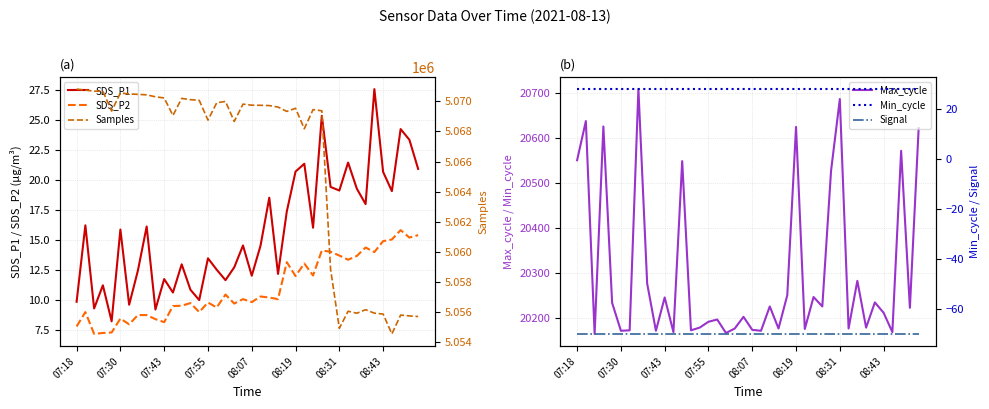

True or false: SDS_P2 and SDS_P1 intersect in this chart.

False